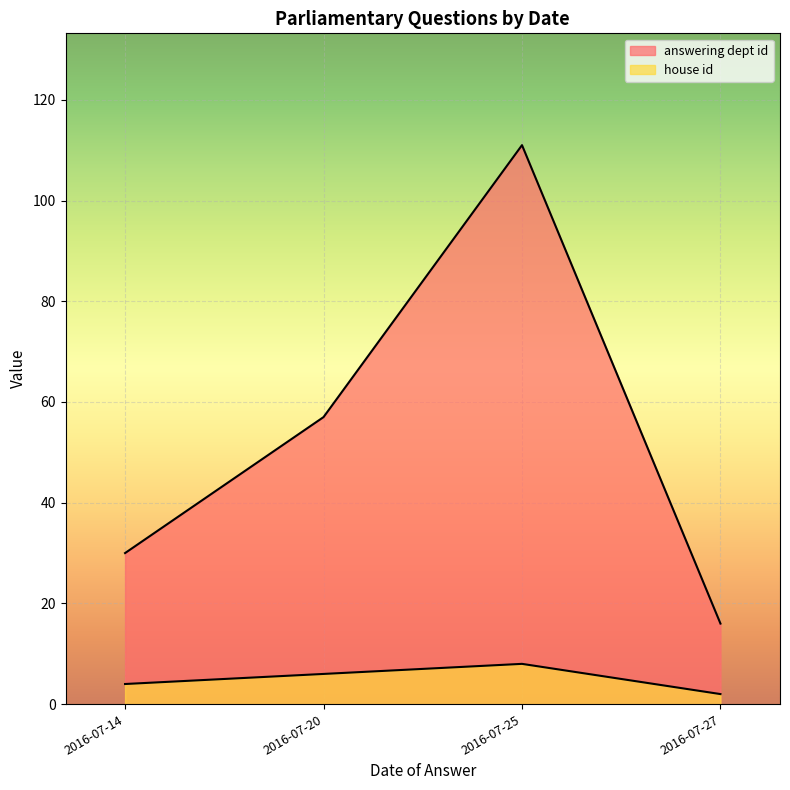

At which label does house id reach its peak?

2016-07-25